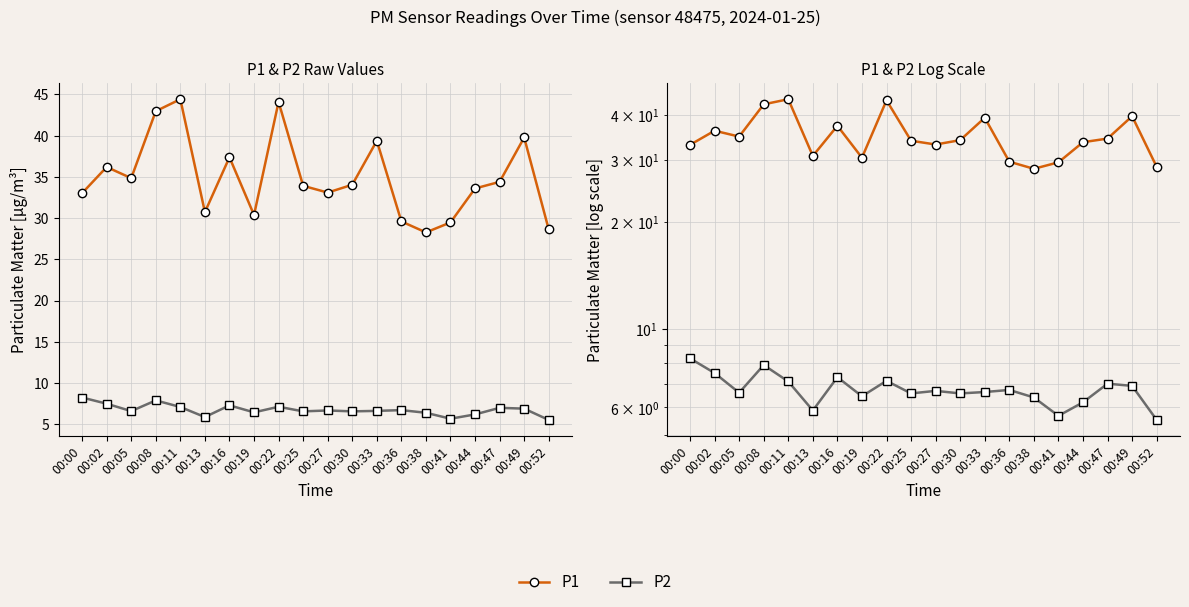

At which category is the sum across all series the highest?

00:11